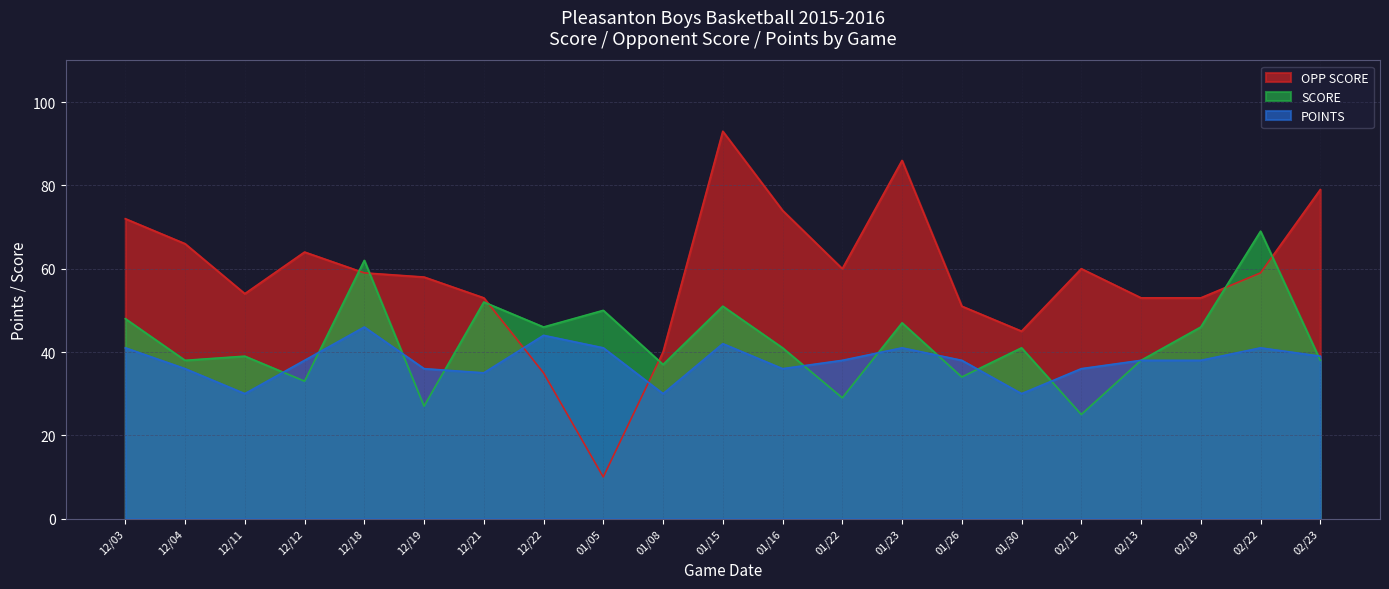

What position from the right is 01/15?

11